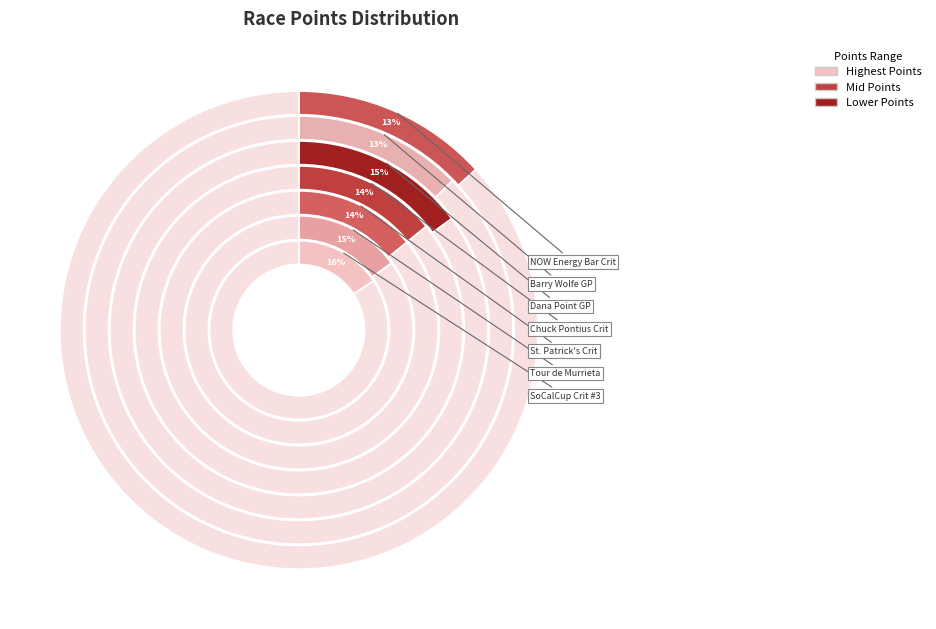

Count the number of slices in the pie.

7